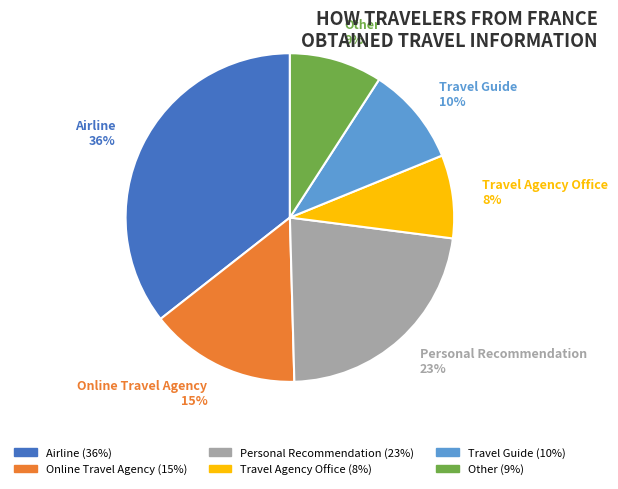

Is there any slice that represents more than half of the pie?

No